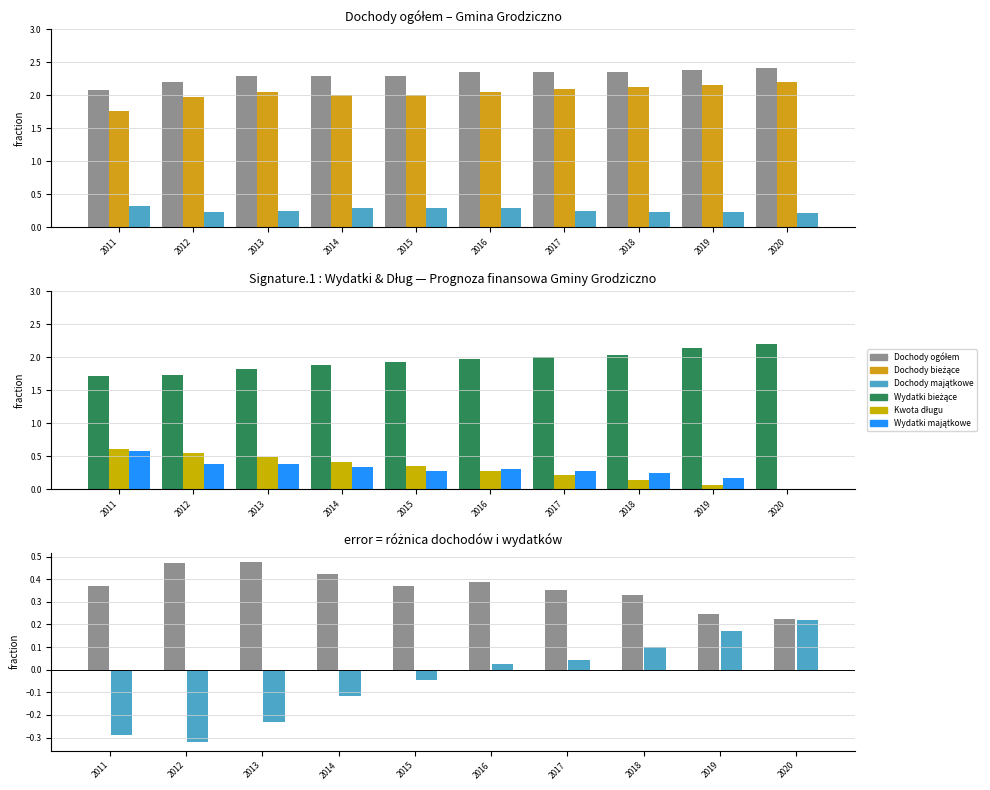

The Dochody majątkowe series shows 0.4 at 2016. True or false?

False